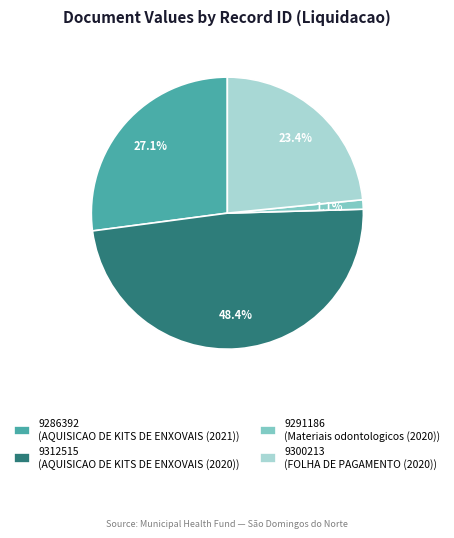

How much of the chart is everything except 9286392?

72.9%